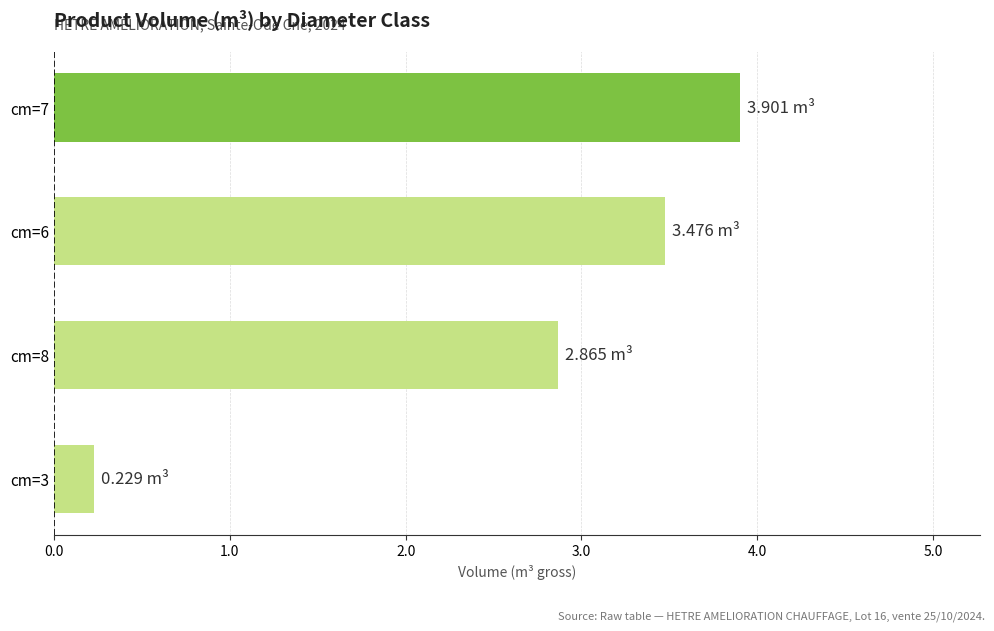

What is the change in value from cm=3 to cm=8?

+2.6